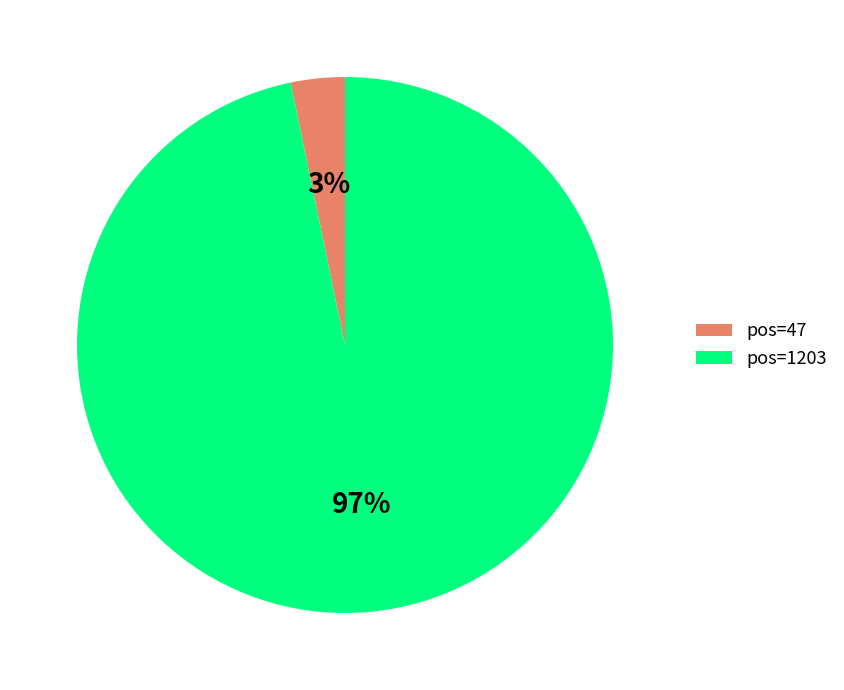

Which category has the biggest portion of the pie?

pos=1203